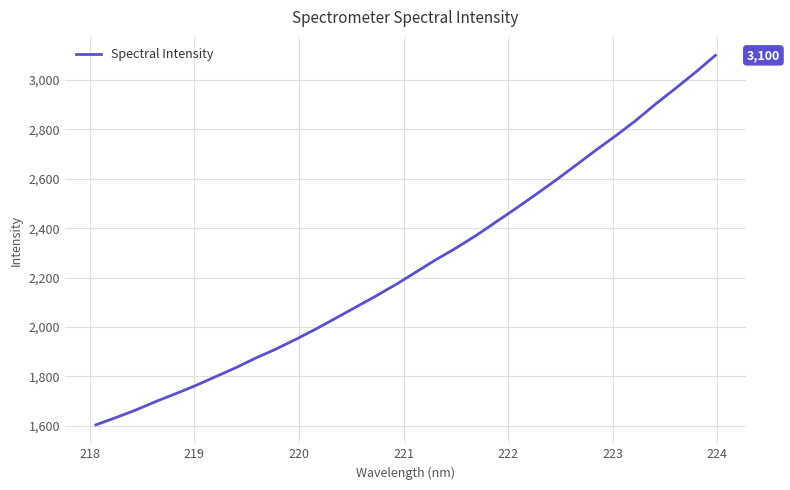

What is the greatest value displayed?

3100.4